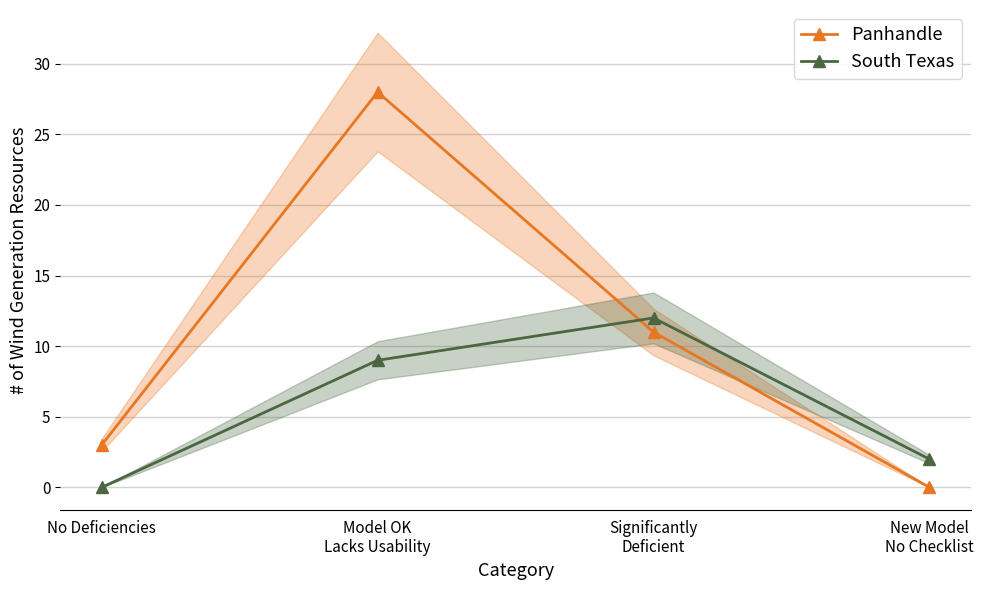

Which series ends up on top after the final intersection of Panhandle and South Texas?

South Texas